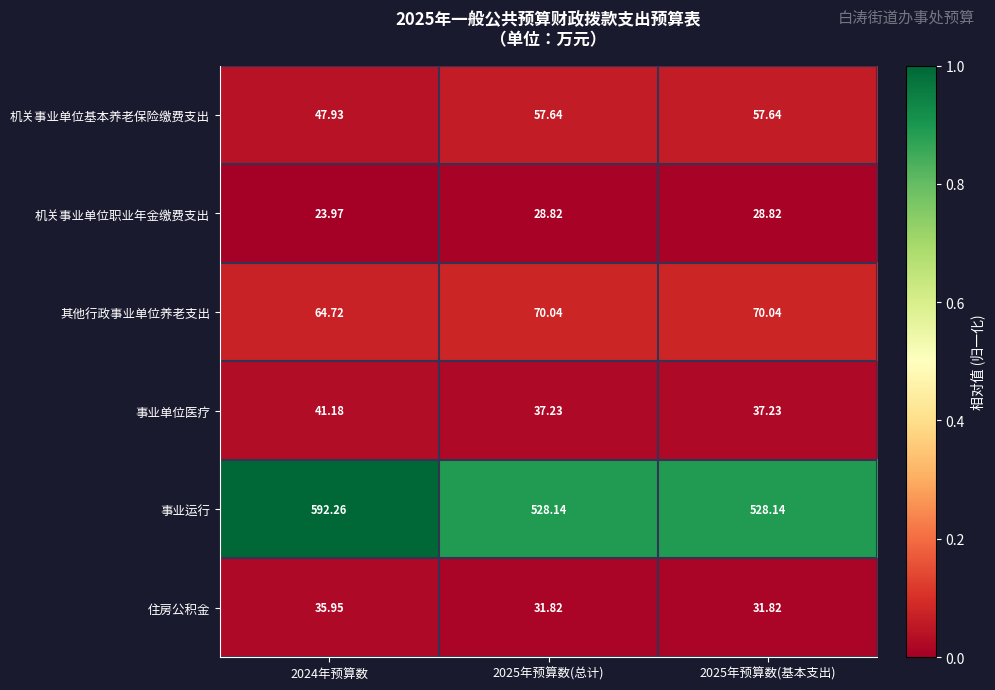

Is the value of 机关事业单位基本养老保险缴费支出 at 2024年预算数 greater than the value of 住房公积金 at 2025年预算数(基本支出)?

Yes